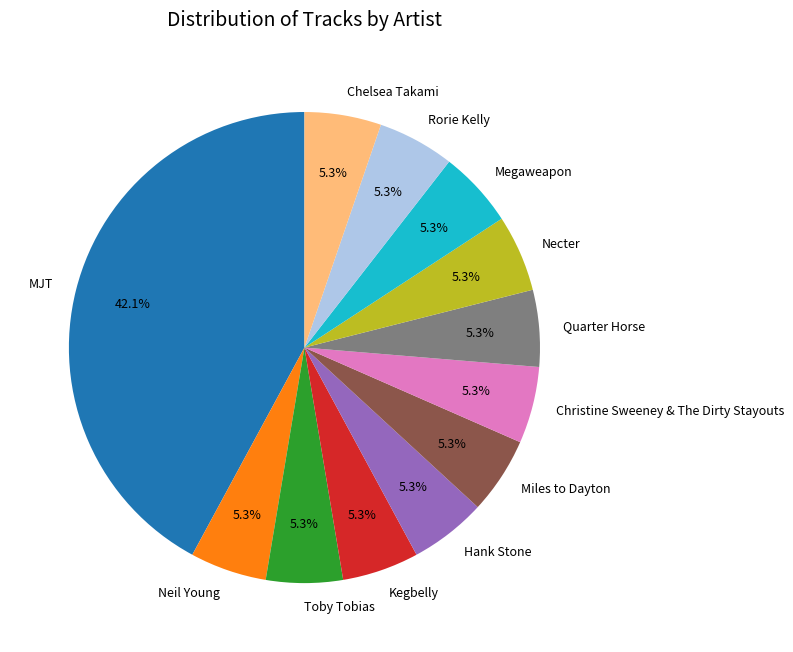

Which slice is the largest?

MJT